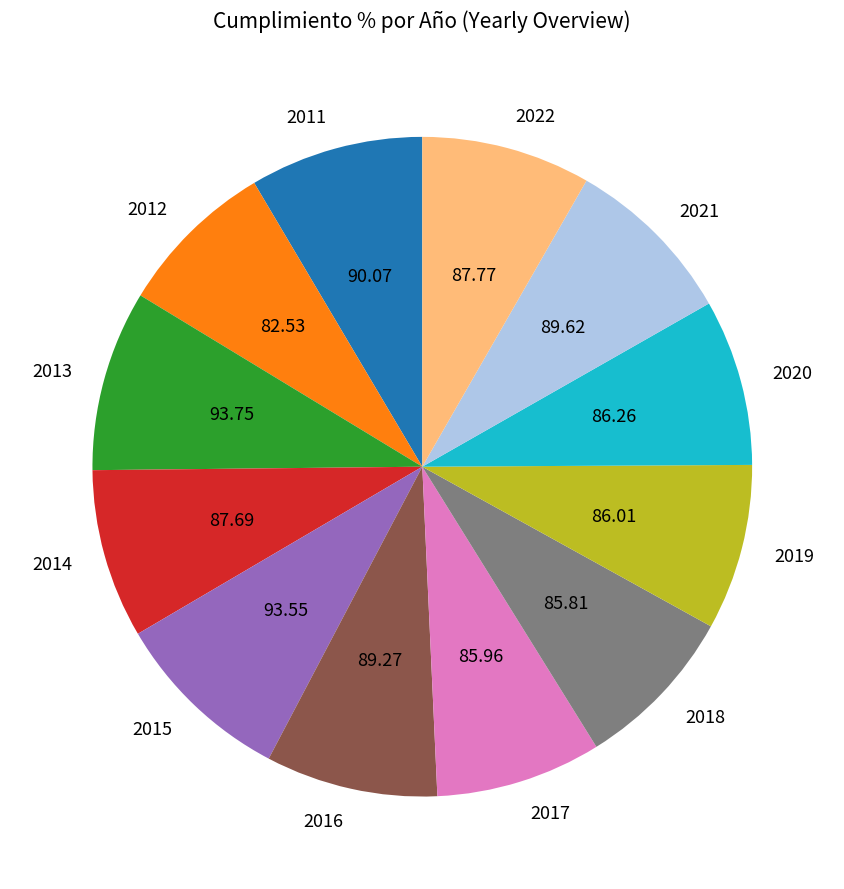

The 2015 slice represents 1% of the pie. True or false?

False